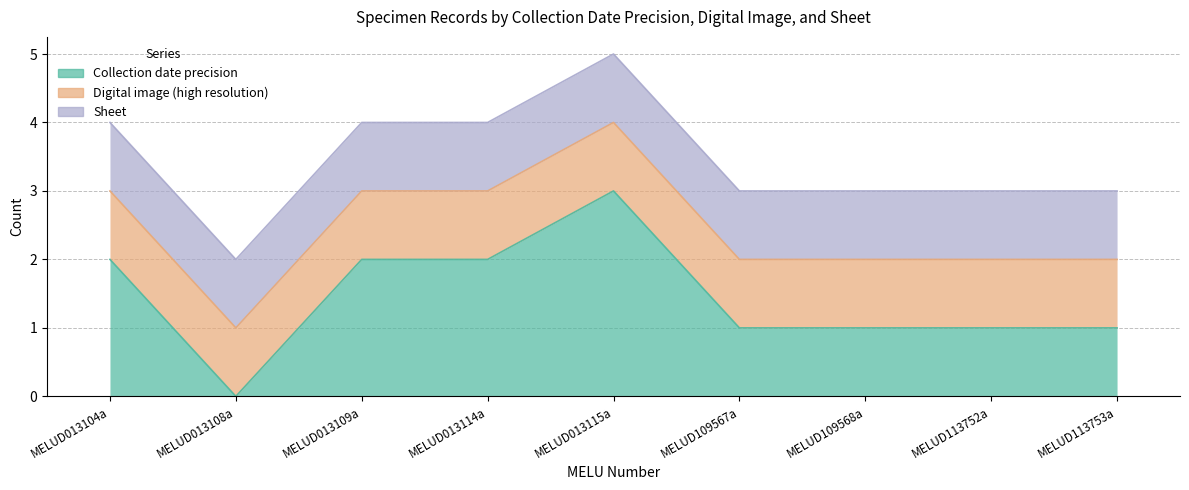

Where is Digital image (high resolution) nearest to the value 1?

MELUD013104a